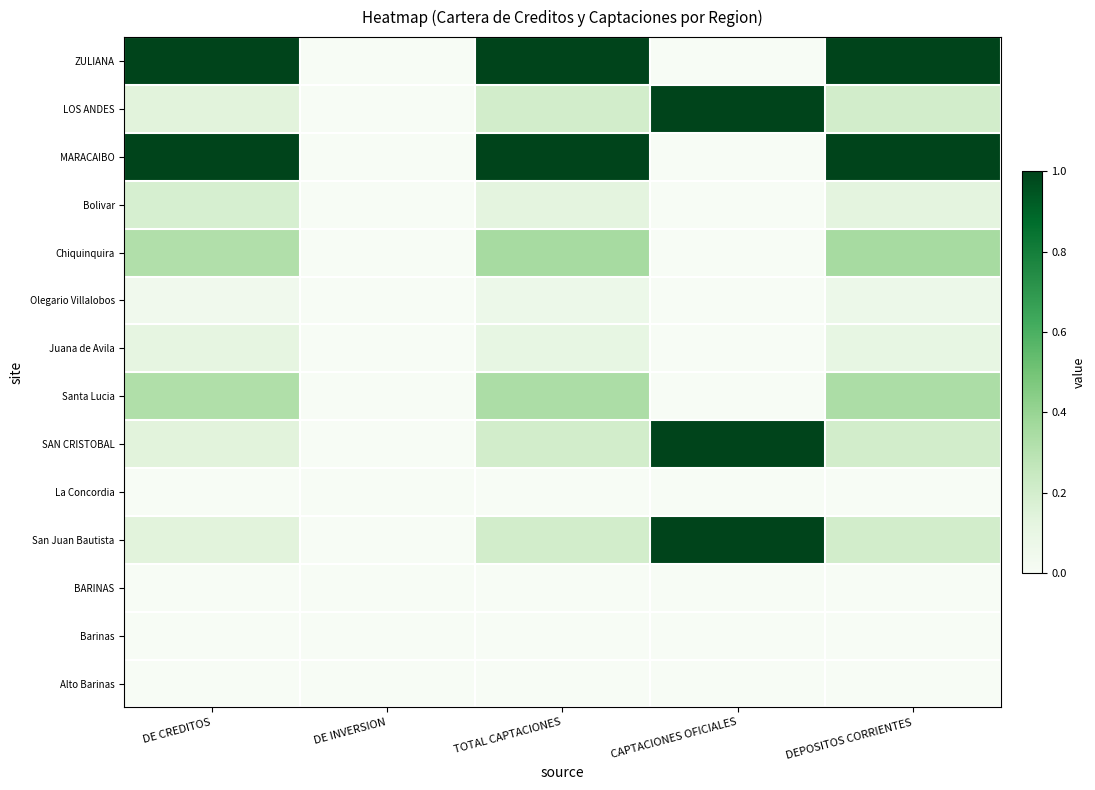

Reading left to right, list all the values displayed in this chart.

ZULIANA: DE CREDITOS=1.0	DE INVERSION=0.0	TOTAL CAPTACIONES=1.0	CAPTACIONES OFICIALES=0.0	DEPOSITOS CORRIENTES=1.0
LOS ANDES: DE CREDITOS=0.1	DE INVERSION=0.0	TOTAL CAPTACIONES=0.2	CAPTACIONES OFICIALES=1.0	DEPOSITOS CORRIENTES=0.2
MARACAIBO: DE CREDITOS=1.0	DE INVERSION=0.0	TOTAL CAPTACIONES=1.0	CAPTACIONES OFICIALES=0.0	DEPOSITOS CORRIENTES=1.0
Bolivar: DE CREDITOS=0.2	DE INVERSION=0.0	TOTAL CAPTACIONES=0.1	CAPTACIONES OFICIALES=0.0	DEPOSITOS CORRIENTES=0.1
Chiquinquira: DE CREDITOS=0.3	DE INVERSION=0.0	TOTAL CAPTACIONES=0.4	CAPTACIONES OFICIALES=0.0	DEPOSITOS CORRIENTES=0.4
Olegario Villalobos: DE CREDITOS=0.0	DE INVERSION=0.0	TOTAL CAPTACIONES=0.1	CAPTACIONES OFICIALES=0.0	DEPOSITOS CORRIENTES=0.1
Juana de Avila: DE CREDITOS=0.1	DE INVERSION=0.0	TOTAL CAPTACIONES=0.1	CAPTACIONES OFICIALES=0.0	DEPOSITOS CORRIENTES=0.1
Santa Lucia: DE CREDITOS=0.3	DE INVERSION=0.0	TOTAL CAPTACIONES=0.3	CAPTACIONES OFICIALES=0.0	DEPOSITOS CORRIENTES=0.3
SAN CRISTOBAL: DE CREDITOS=0.1	DE INVERSION=0.0	TOTAL CAPTACIONES=0.2	CAPTACIONES OFICIALES=1.0	DEPOSITOS CORRIENTES=0.2
La Concordia: DE CREDITOS=0.0	DE INVERSION=0.0	TOTAL CAPTACIONES=0.0	CAPTACIONES OFICIALES=0.0	DEPOSITOS CORRIENTES=0.0
San Juan Bautista: DE CREDITOS=0.1	DE INVERSION=0.0	TOTAL CAPTACIONES=0.2	CAPTACIONES OFICIALES=1.0	DEPOSITOS CORRIENTES=0.2
BARINAS: DE CREDITOS=0.0	DE INVERSION=0.0	TOTAL CAPTACIONES=0.0	CAPTACIONES OFICIALES=0.0	DEPOSITOS CORRIENTES=0.0
Barinas: DE CREDITOS=0.0	DE INVERSION=0.0	TOTAL CAPTACIONES=0.0	CAPTACIONES OFICIALES=0.0	DEPOSITOS CORRIENTES=0.0
Alto Barinas: DE CREDITOS=0.0	DE INVERSION=0.0	TOTAL CAPTACIONES=0.0	CAPTACIONES OFICIALES=0.0	DEPOSITOS CORRIENTES=0.0